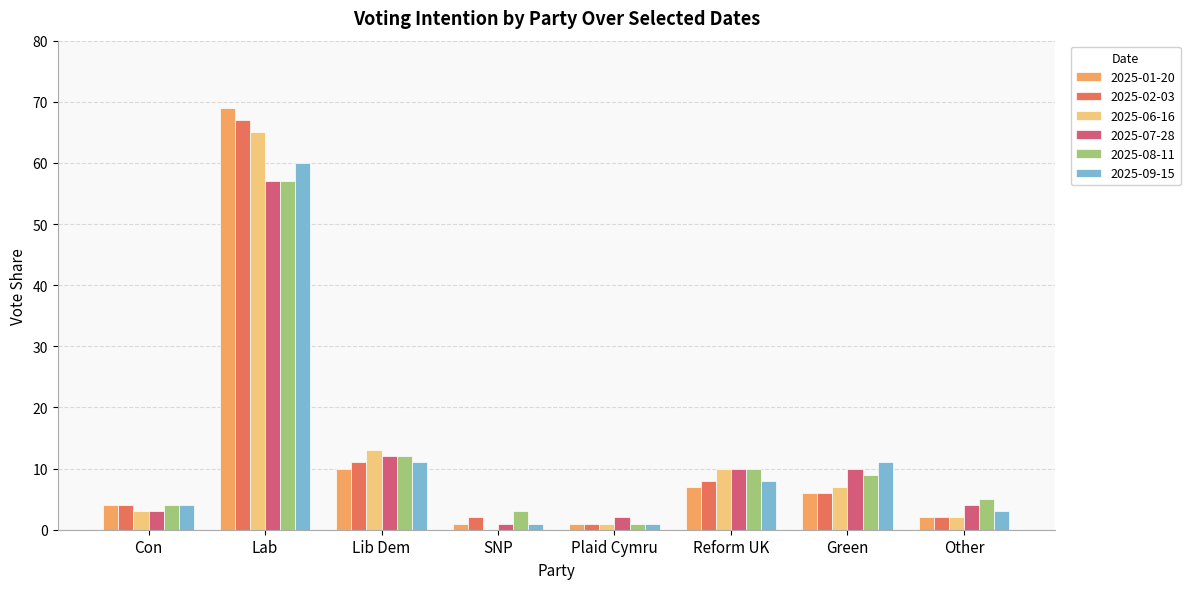

The 2025-02-03 series shows 3.5 at Green. True or false?

False